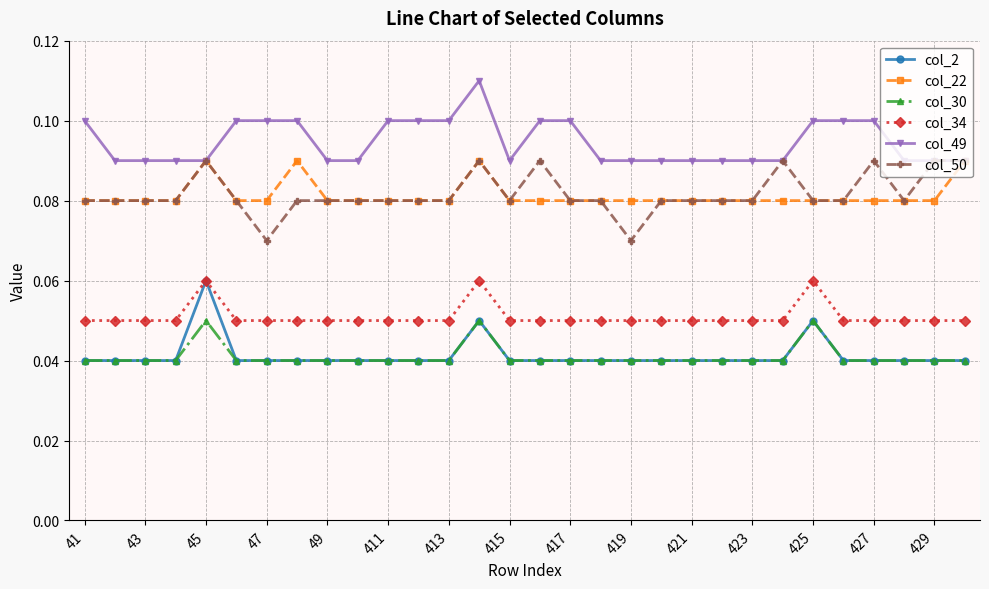

Count the col_2 values in the range 0 to 1.

30